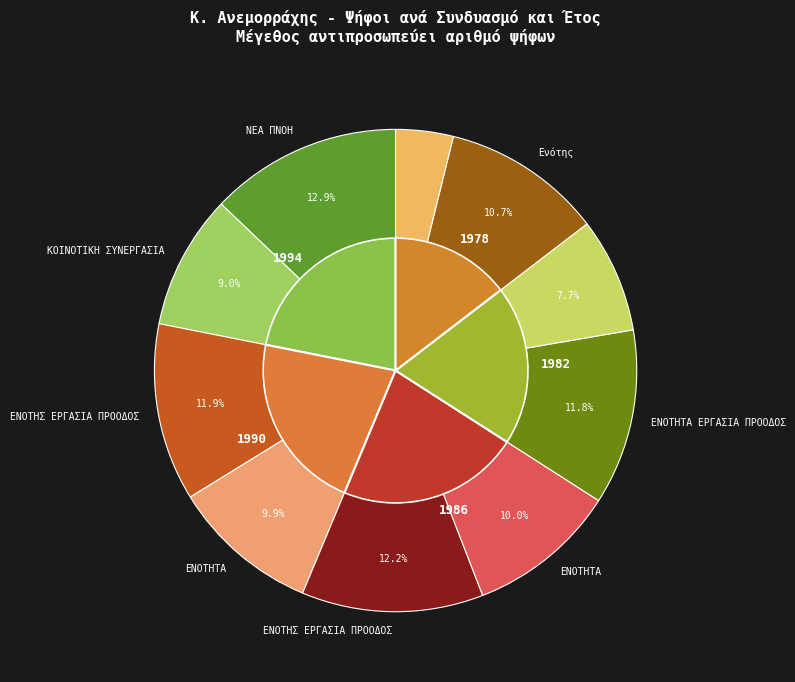

What percentage is NOT represented by 1994 - ΝΕΑ ΠΝΟΗ?

87.1%